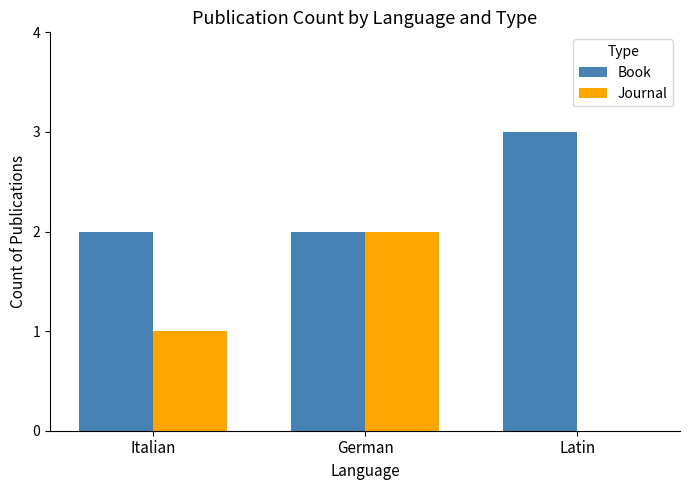

Which series changed the most between Italian and German?

Journal